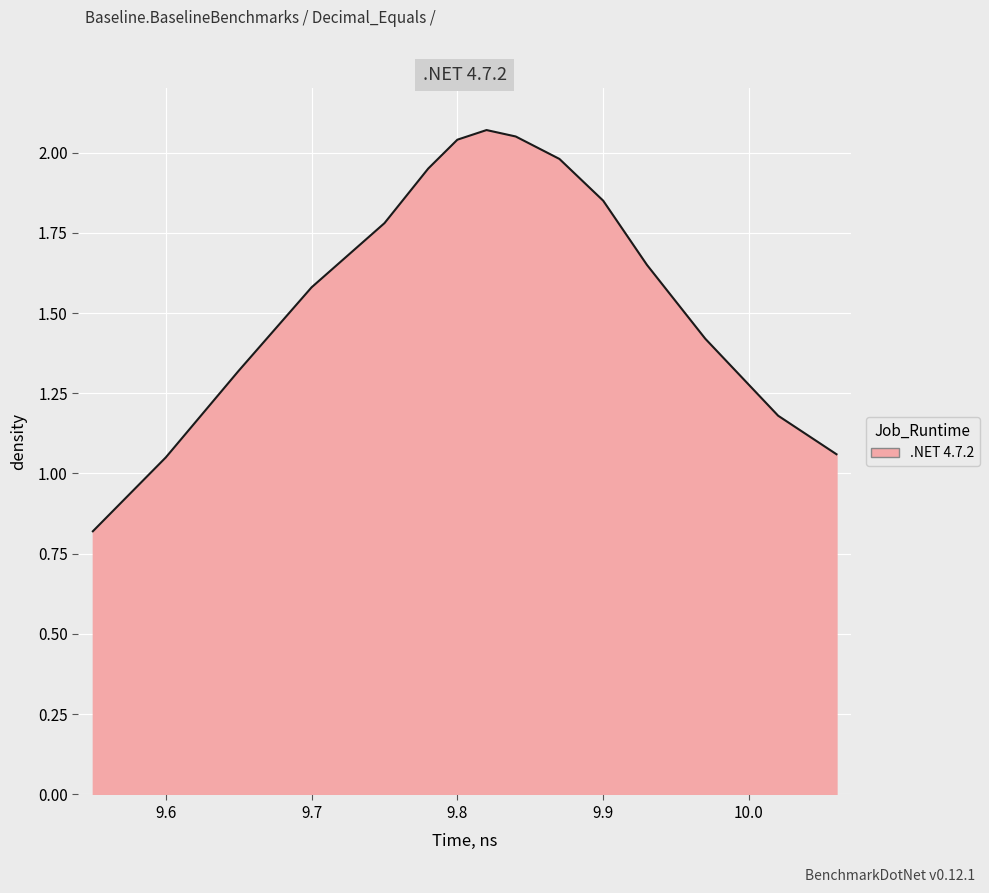

What is the sum of all values?

23.8